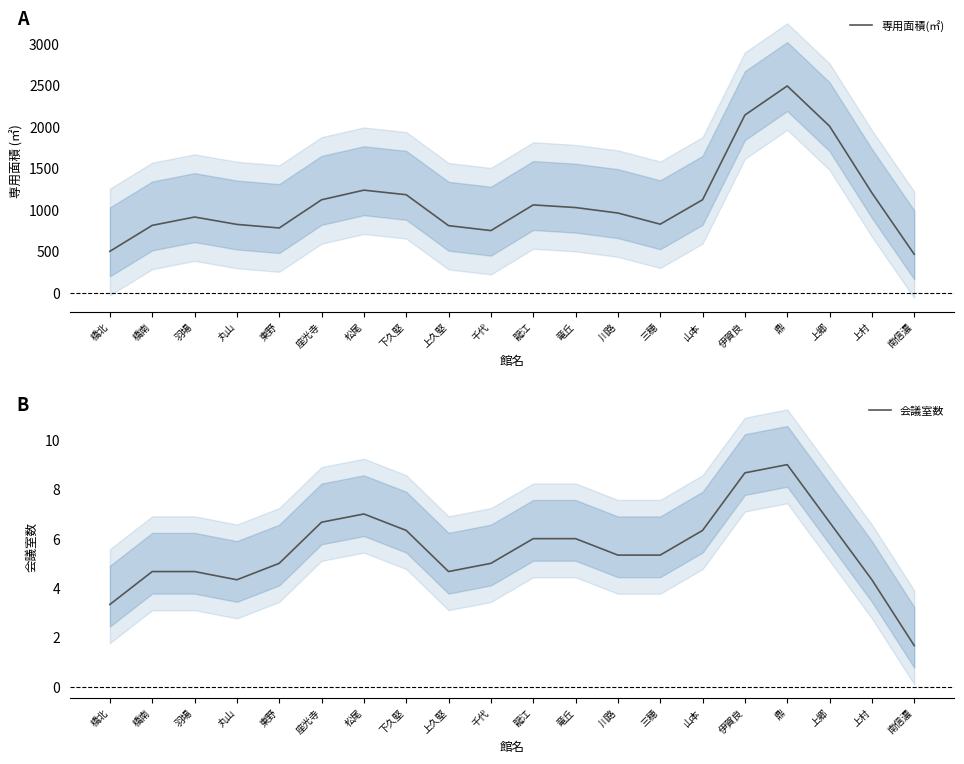

What is the difference between the maximum and minimum values in the 専用面積(㎡) series?

2026.9